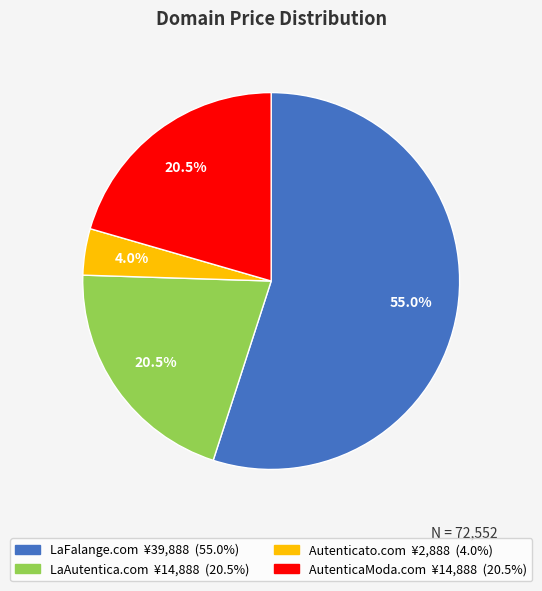

Which has a higher value, LaFalange.com or Autenticato.com?

LaFalange.com